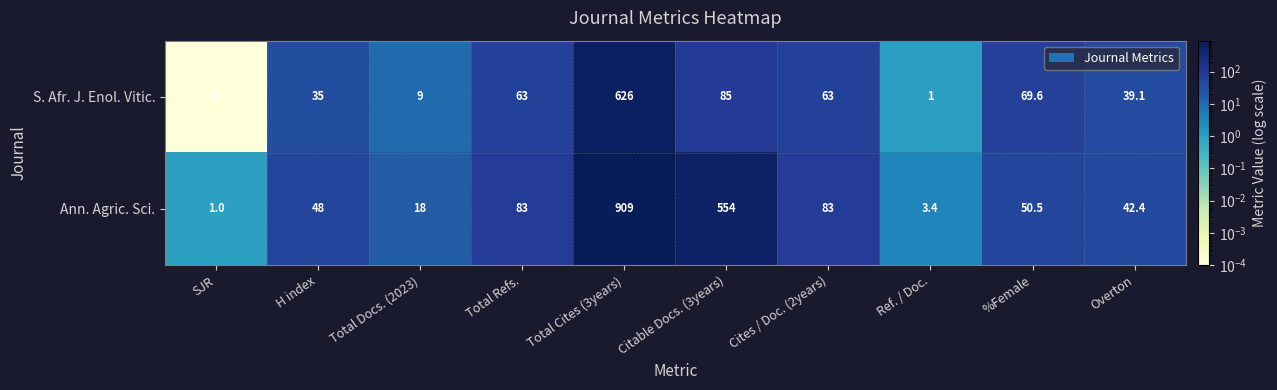

What is the difference between the Ann. Agric. Sci. values at %Female and Overton?

8.1